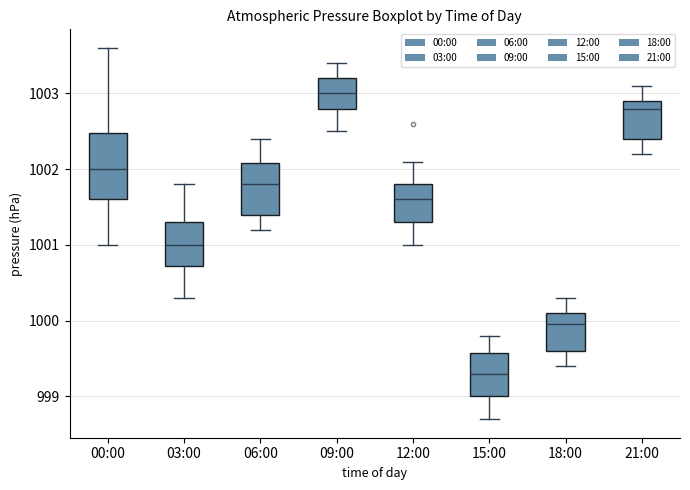

Reading left to right, read every box against the y-axis: the position of its median line, the range the box covers, and the ends of its whiskers. The values are not printed on the chart, so give them approximately, as read against the axis.

00:00: median 1002.0, box 1001.6 to 1002.5, whiskers 1001.0 to 1003.6
03:00: median 1001.0, box 1000.7 to 1001.3, whiskers 1000.3 to 1001.8
06:00: median 1001.8, box 1001.4 to 1002.1, whiskers 1001.2 to 1002.4
09:00: median 1003.0, box 1002.8 to 1003.2, whiskers 1002.5 to 1003.4
12:00: median 1001.6, box 1001.3 to 1001.8, whiskers 1001.0 to 1002.1
15:00: median 999.3, box 999.0 to 999.6, whiskers 998.7 to 999.8
18:00: median 1000.0, box 999.6 to 1000.1, whiskers 999.4 to 1000.3
21:00: median 1002.8, box 1002.4 to 1002.9, whiskers 1002.2 to 1003.1